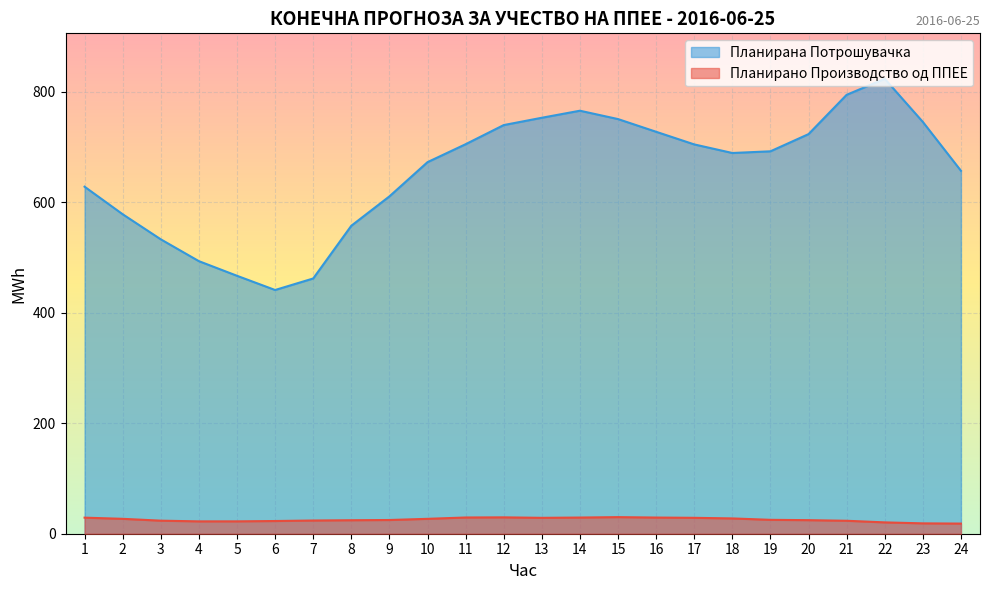

At how many categories does at least one series exceed 158?

24